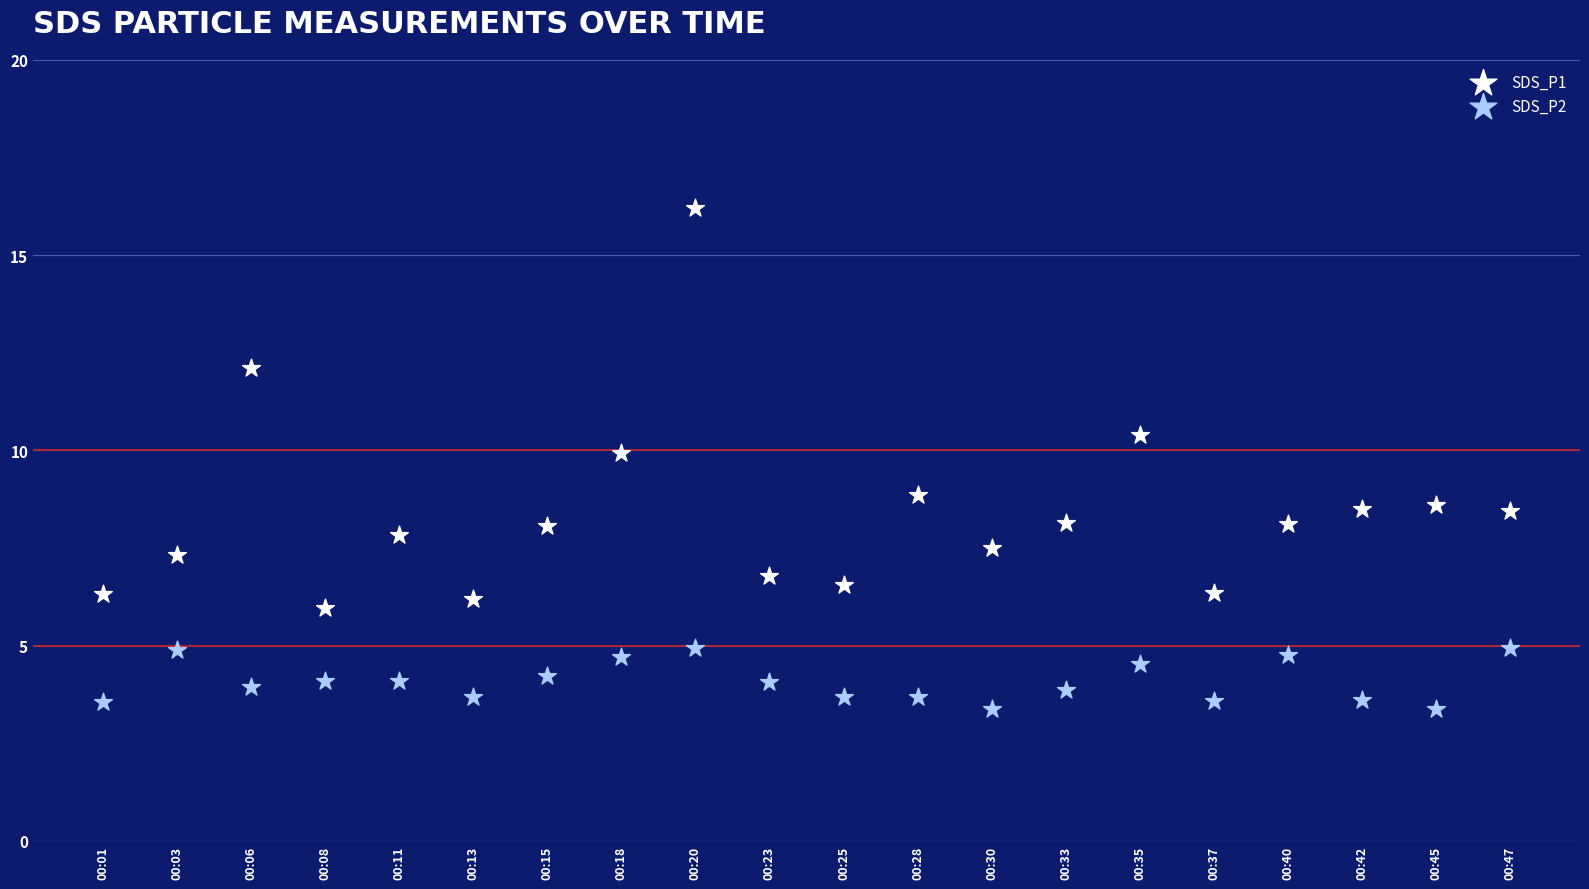

Which series contains the lowest Y value?

SDS_P2